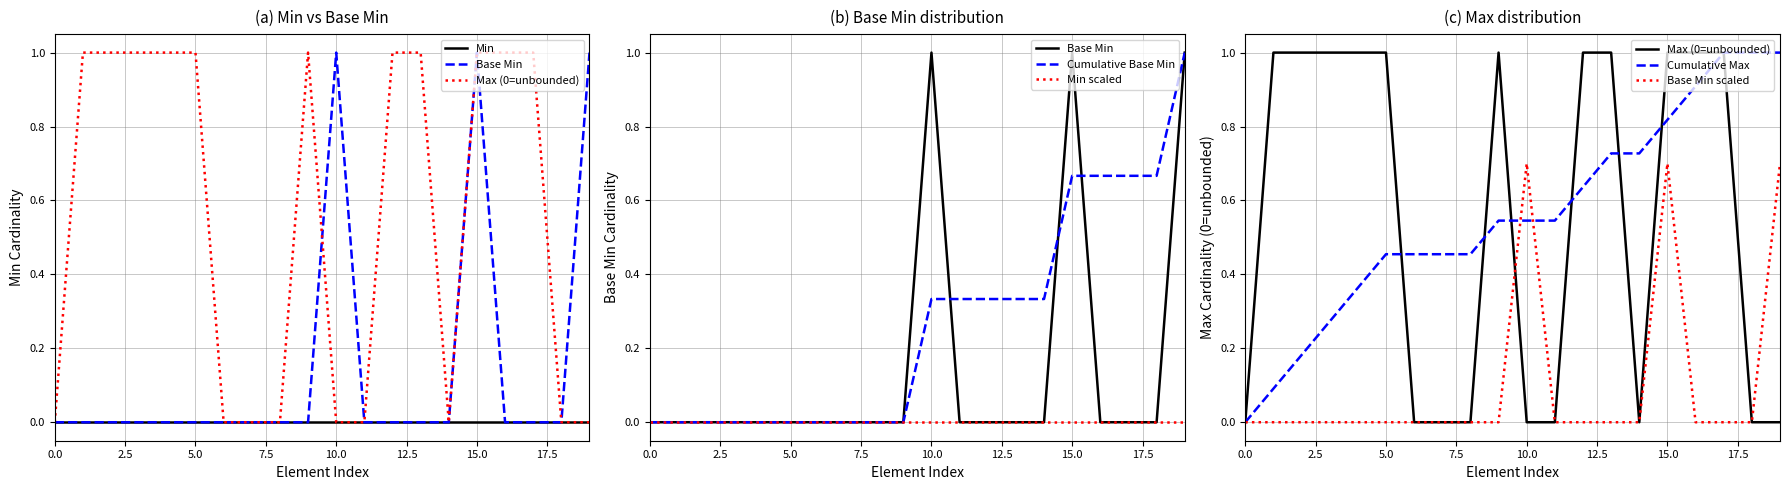

Does the chart have visible grid lines?

Yes